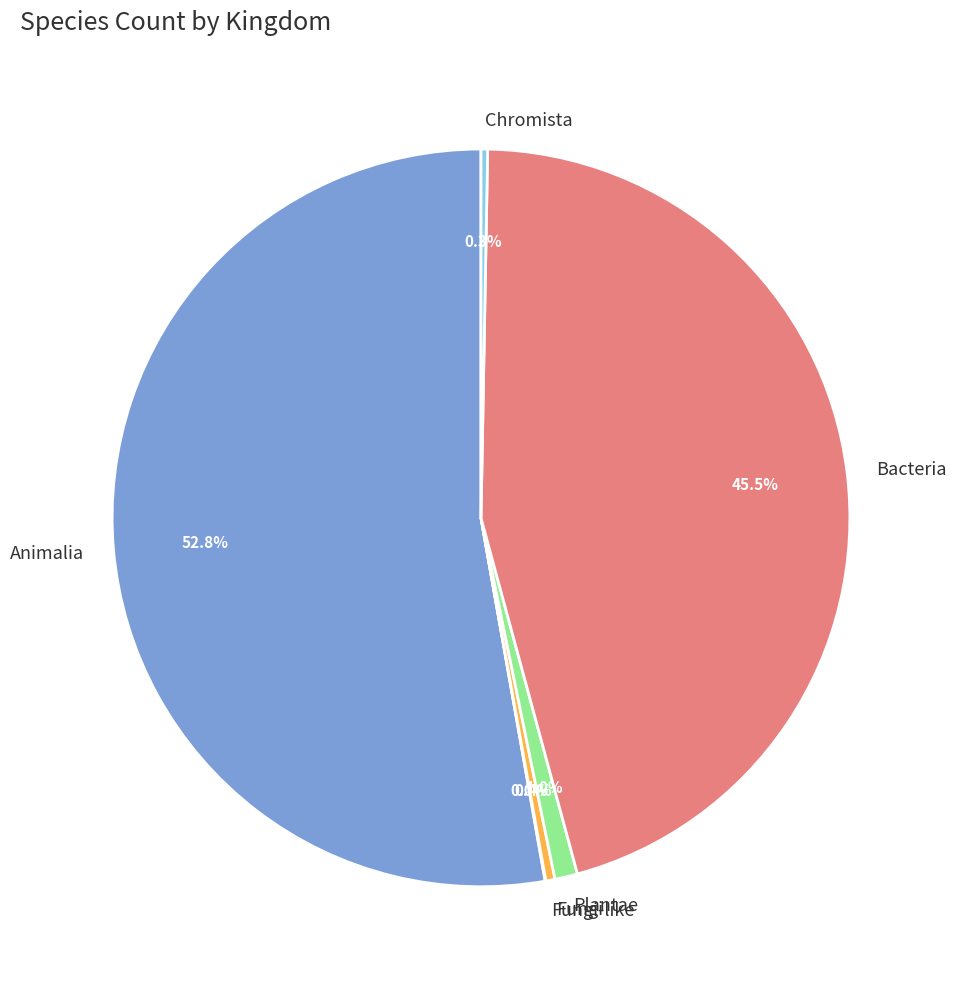

Which slice is the largest?

Animalia